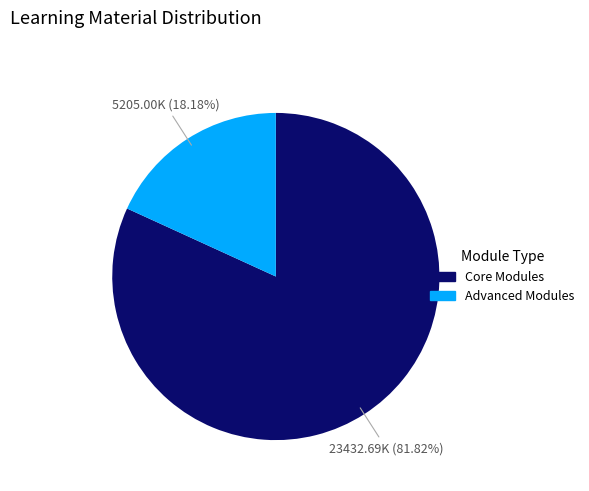

Does any single category account for the majority?

Yes